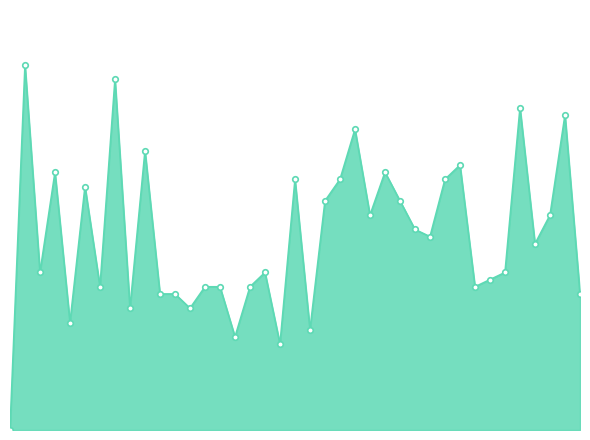

What is the label of the 27th point from the left?

155